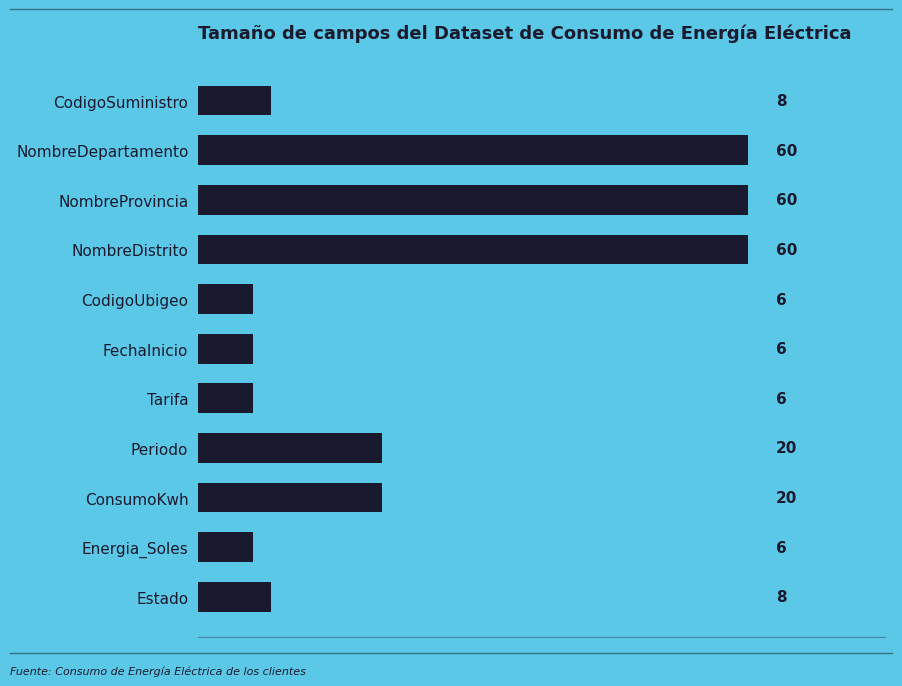

Is it true that the value at NombreDistrito is 60?

True